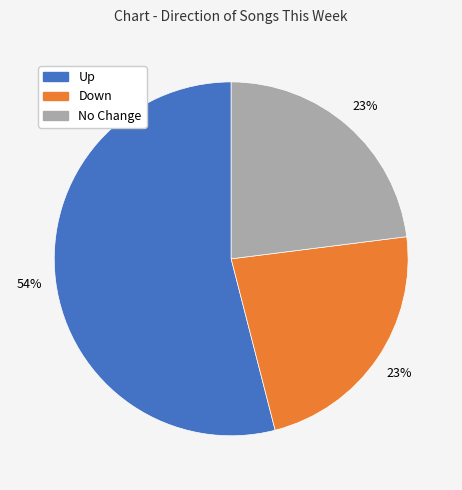

How many slices are in this pie chart?

3